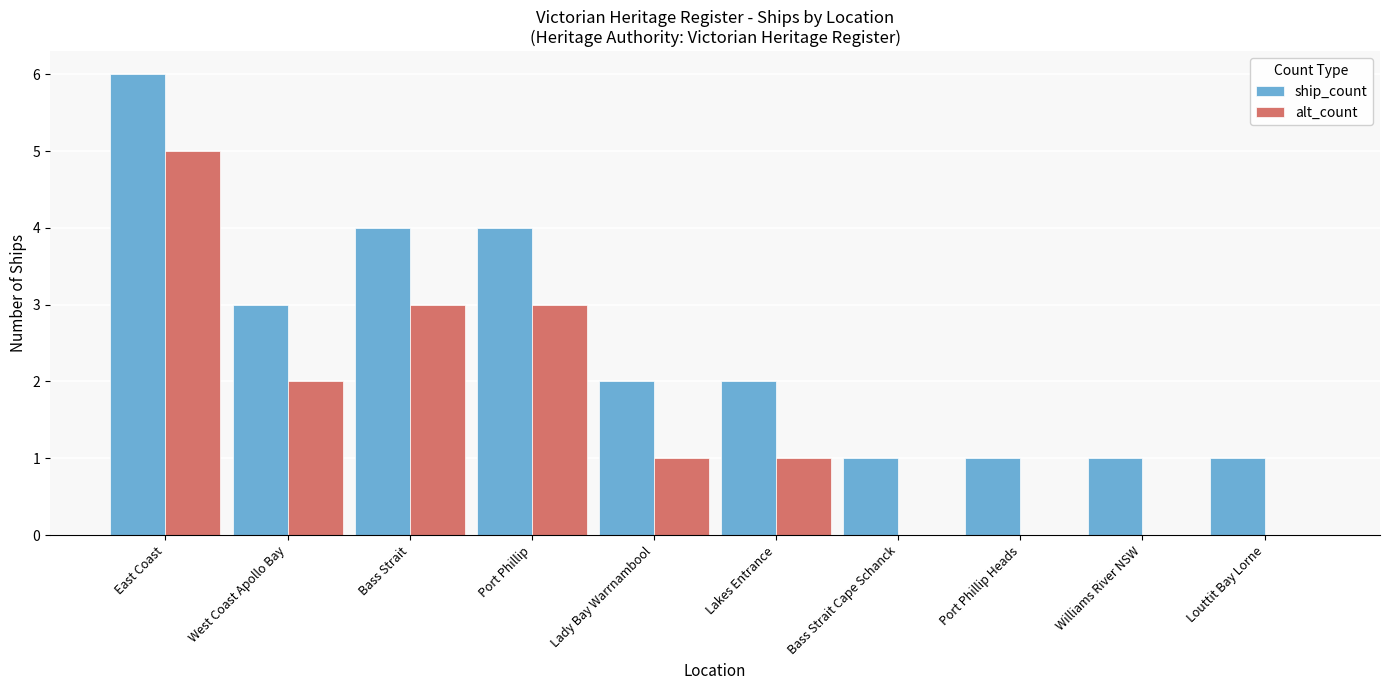

What is the difference between the ship_count values at Louttit Bay Lorne and Lakes Entrance?

1